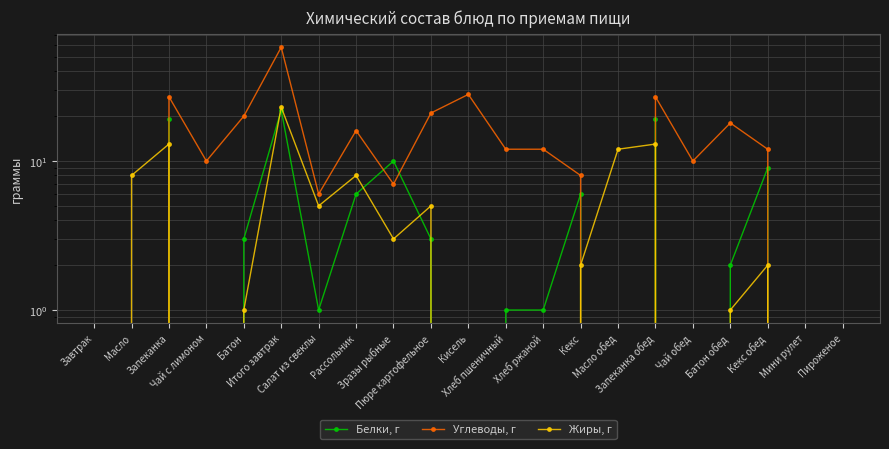

What is the difference between the highest and lowest values at Пюре картофельное?

18